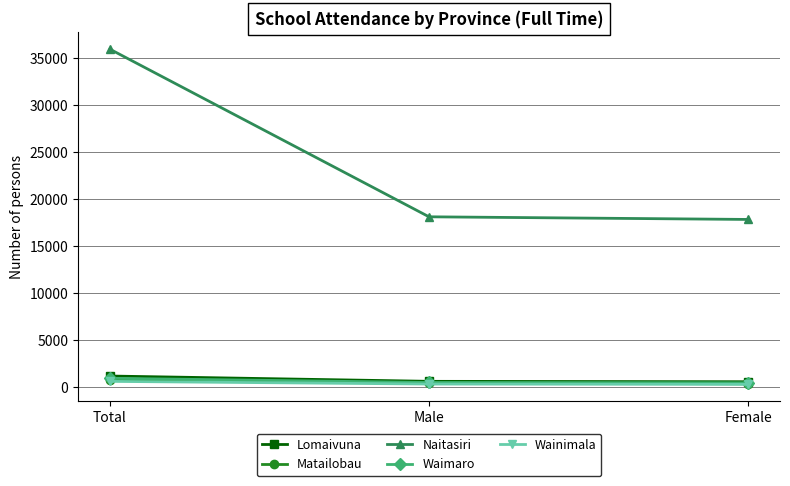

What is the difference between the maximum and minimum values in the Waimaro series?

485